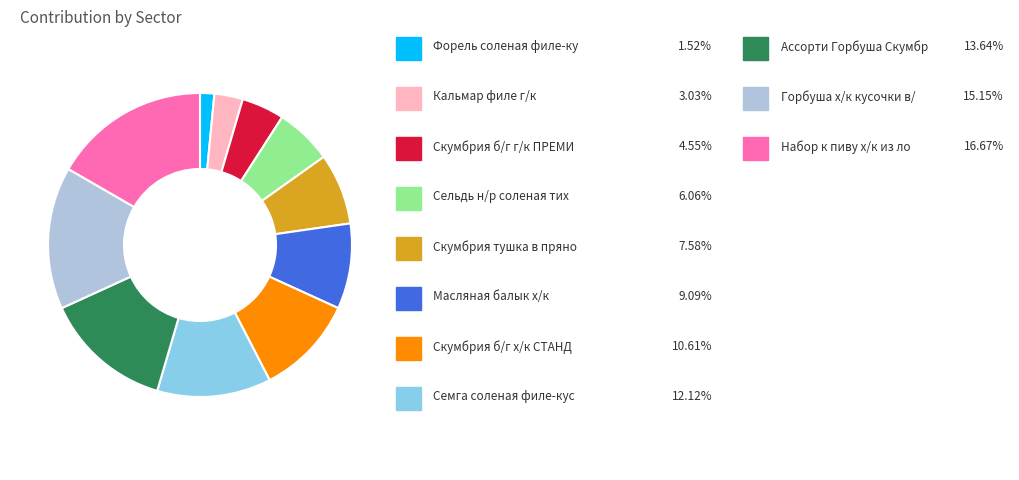

Is there a majority slice in this chart?

No